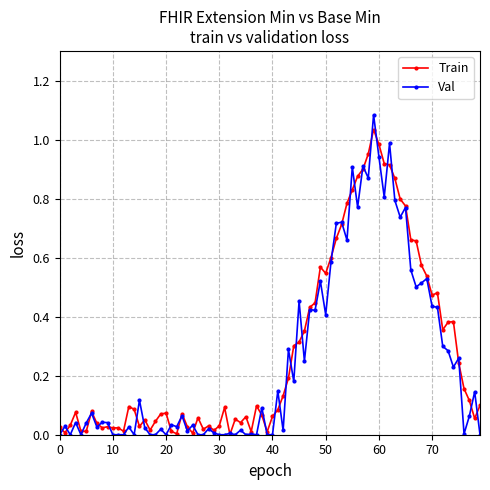

Which series has the largest range (max minus min)?

Val